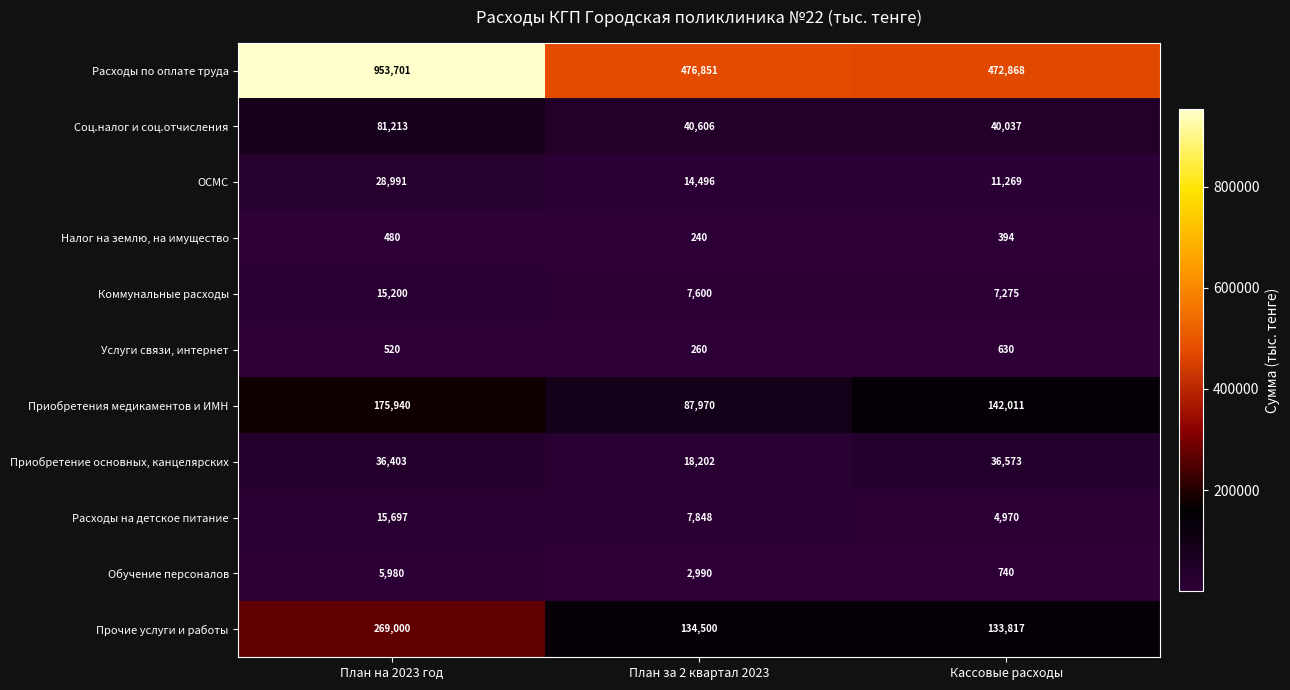

Which series has the widest spread of values?

Расходы по оплате труда